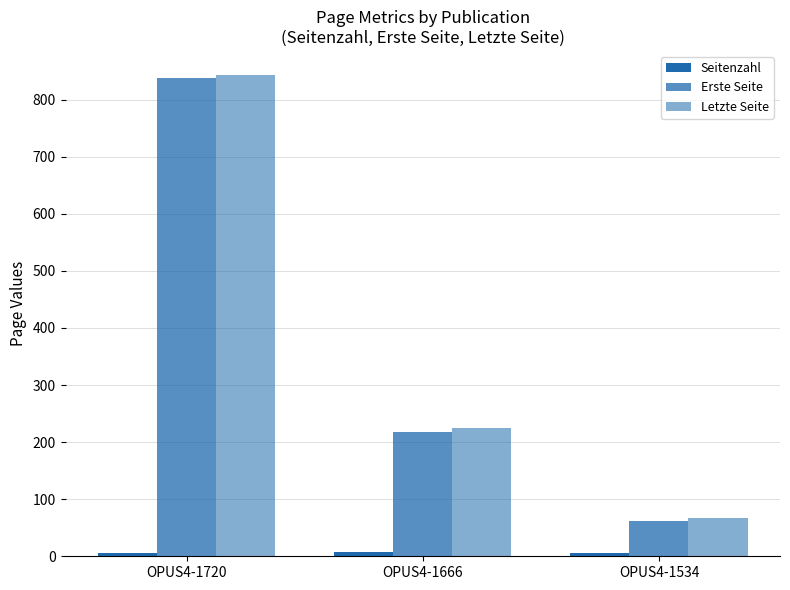

How many bars are there in each group?

3